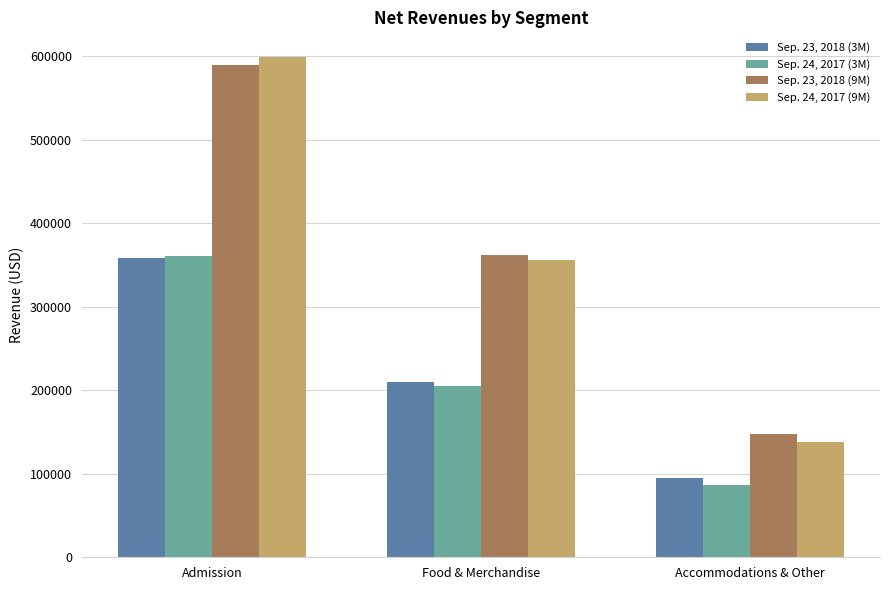

Is it true that Sep. 24, 2017 (9M) equals 57071 at Accommodations & Other?

False